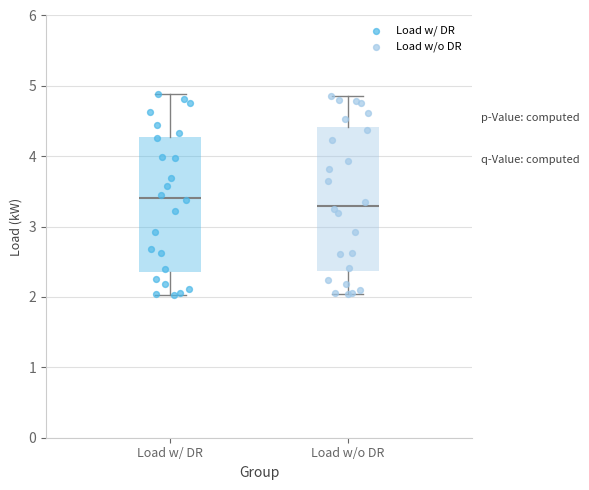

Which box has the highest median line?

Load w/ DR